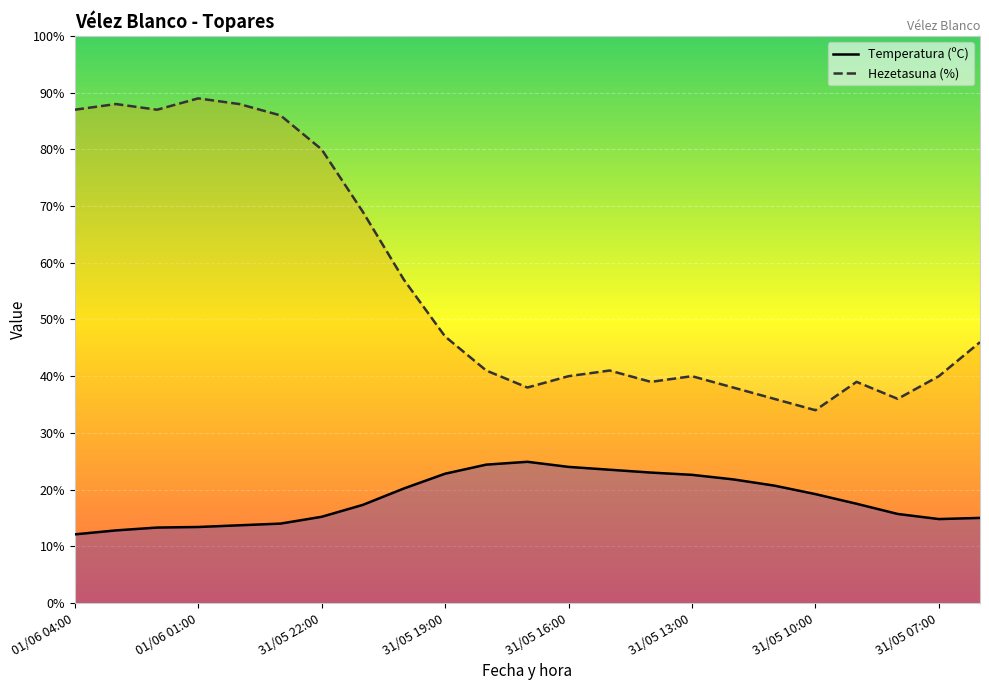

True or false: Temperatura (ºC) has a value of 21.4 at 31/05 07:00.

False